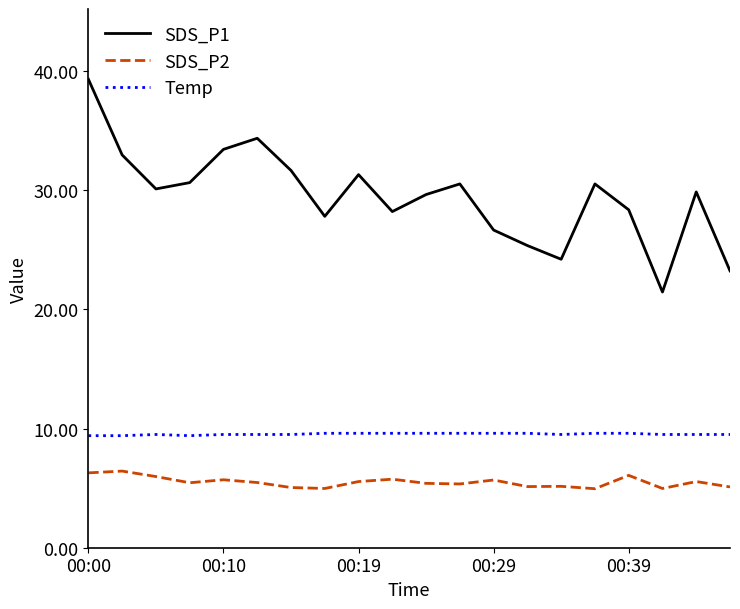

What is the highest value of the Temp series?

9.6